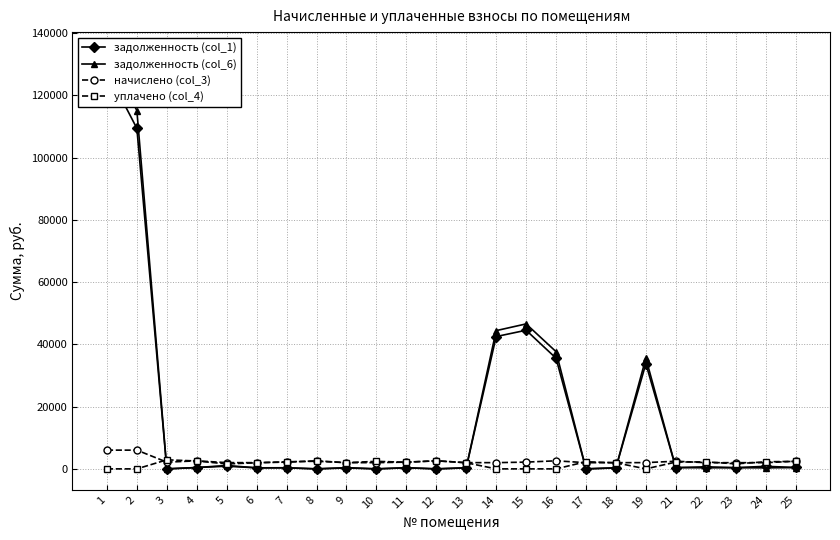

Reading right to left, extract all data points from this chart.

задолженность (col_1): 452.1	820.8	401.0	661.4	409.6	33803.2	332.0	0.0	35554.5	44536.2	42506.3	343.4	0.0	360.9	0.8	402.4	0.0	360.1	332.7	860.7	429.8	0.0	109393.3	127896.7
задолженность (col_6): 409.0	332.7	366.1	340.1	408.9	35560.5	332.0	0.0	37660.8	46570.1	44410.9	334.2	0.0	360.9	0.8	296.5	0.0	338.6	332.7	1082.0	429.8	0.0	115124.0	133627.5
начислено (col_3): 2454.2	1996.3	1987.4	1996.3	2458.6	2009.6	1991.8	1991.8	2592.0	2169.7	2000.7	2005.1	2592.0	2165.2	2000.7	1996.3	2583.1	2160.8	1996.3	2009.6	2578.7	2165.2	6019.9	6019.9
уплачено (col_4): 2411.1	2273.4	1621.3	2250.0	2187.0	0.0	1956.9	2288.8	0.0	0.0	0.0	1962.0	2592.0	2127.2	2421.9	1997.4	2455.1	2278.4	1961.2	1590.0	2533.4	2905.9	0.0	0.0